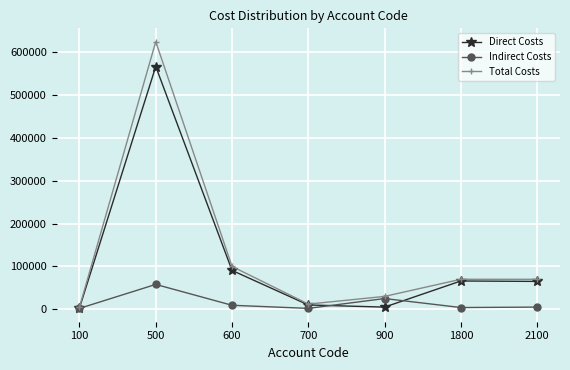

What value does the Direct Costs series have at 500, to the nearest 50?

567000